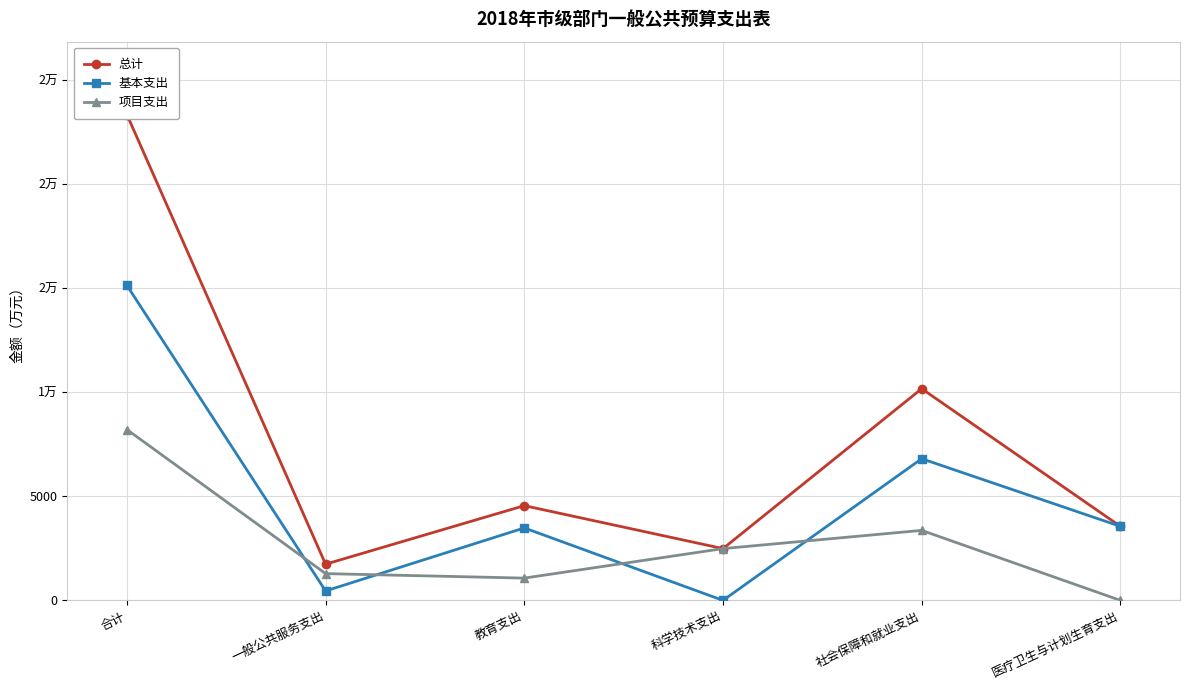

How many interior local valleys does the 总计 series have?

2